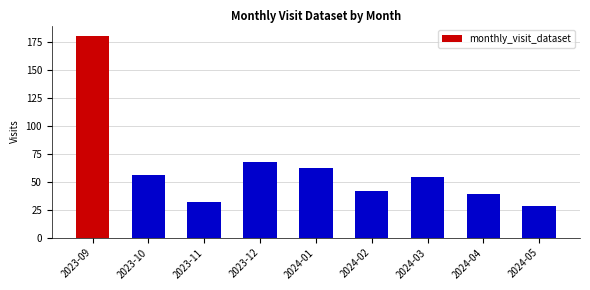

Which label corresponds to the largest value in the chart?

2023-09